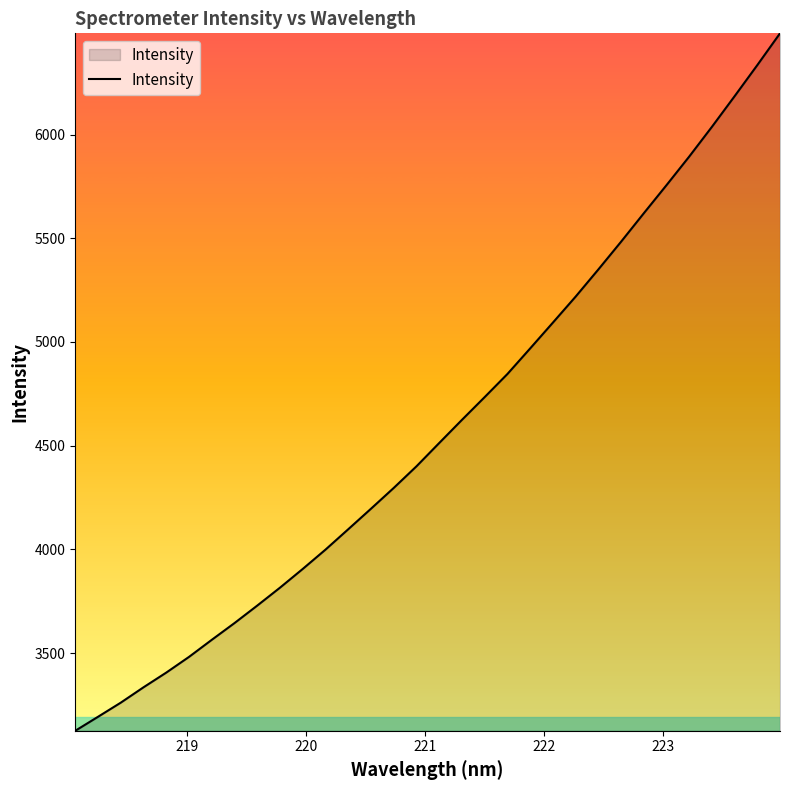

What is the smallest value displayed?

3125.3